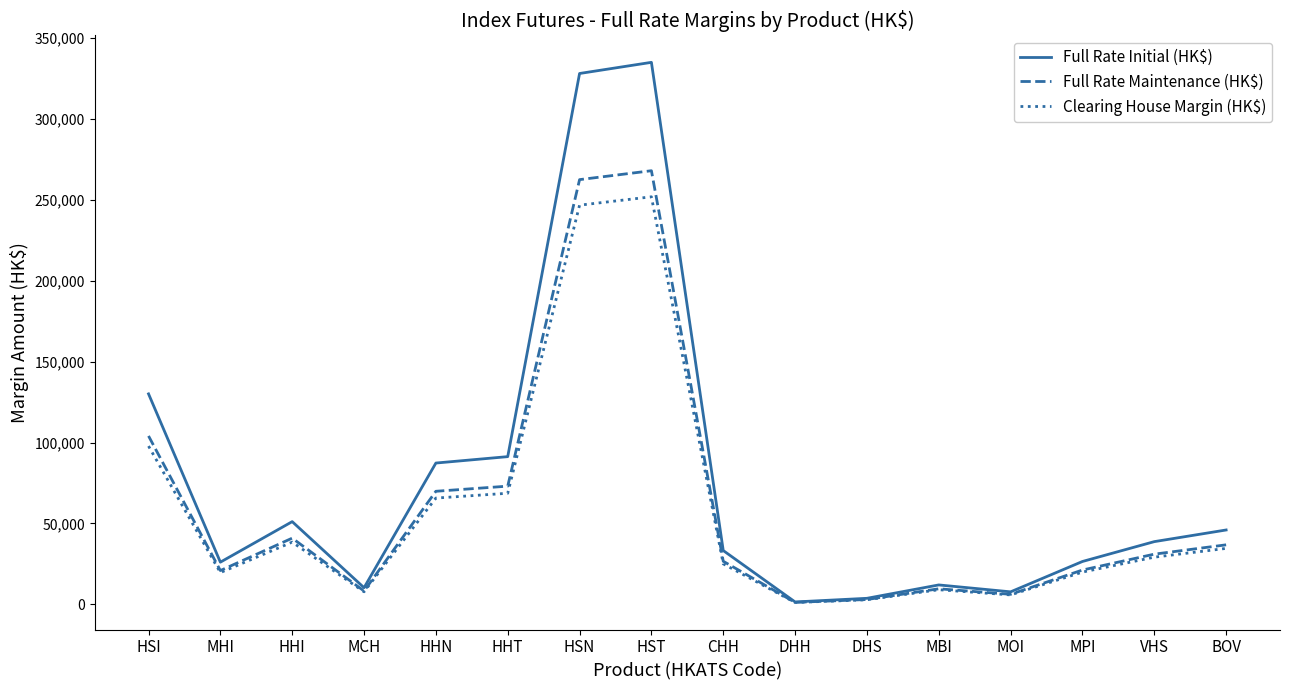

Which series changed the most between MHI and BOV?

Full Rate Initial (HK$)